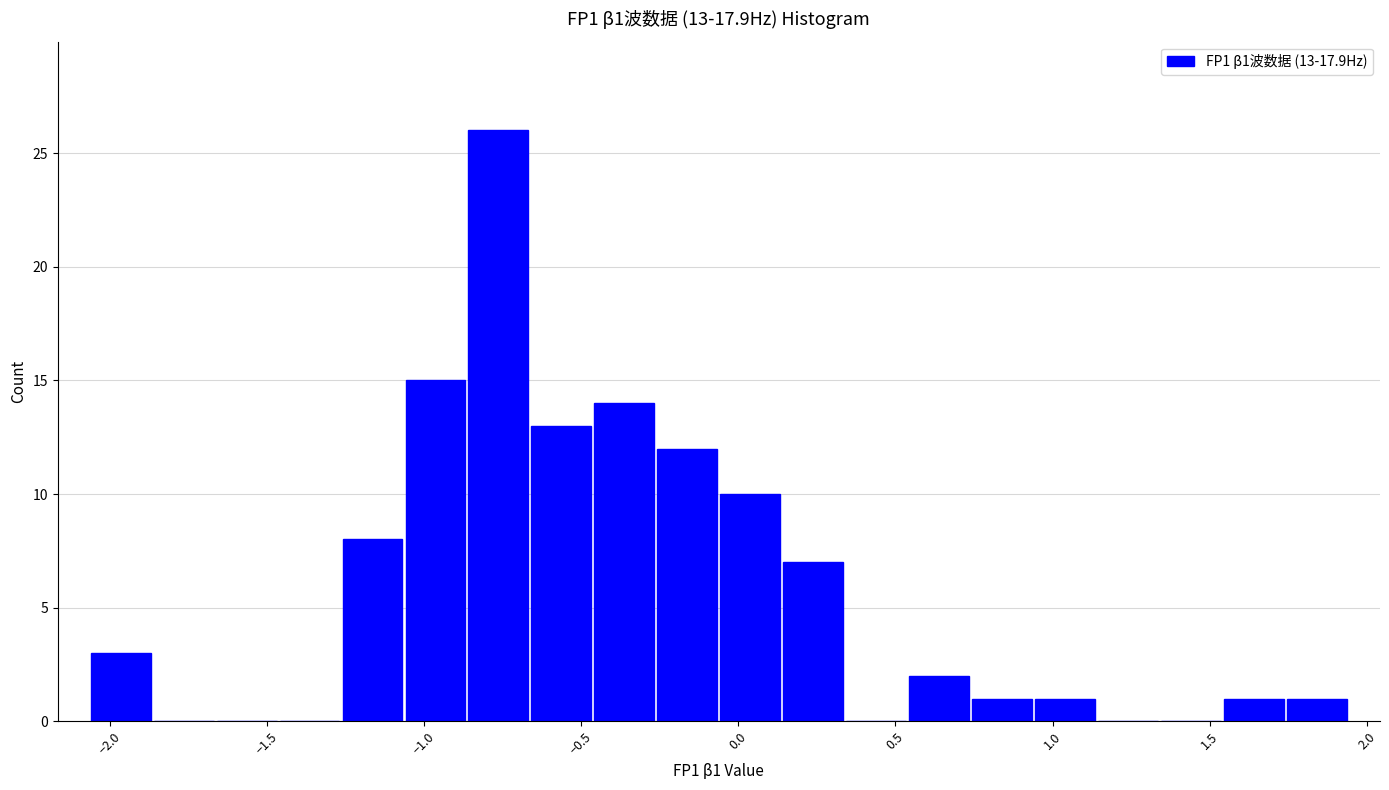

Which range on the x-axis has the tallest bar?

-0.85 to -0.65